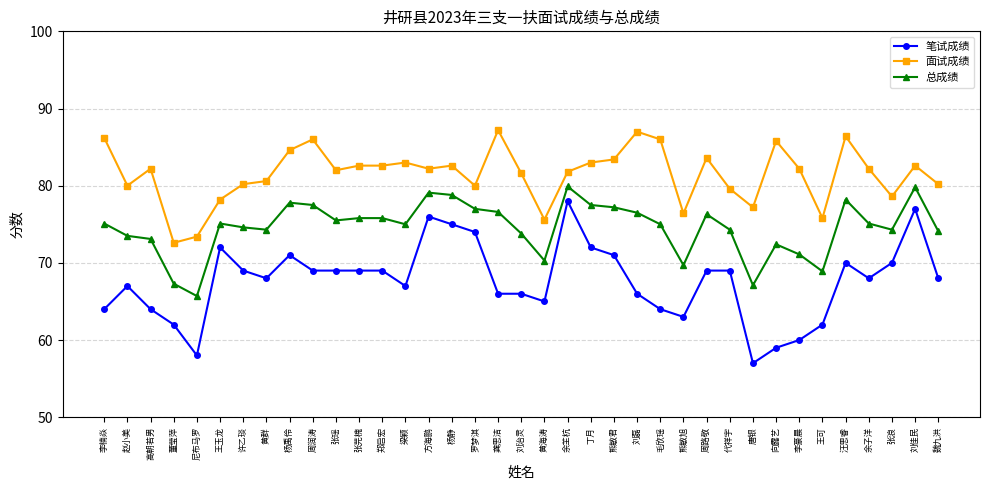

The value of 笔试成绩 at 杨静 is 75.0. True or false?

True